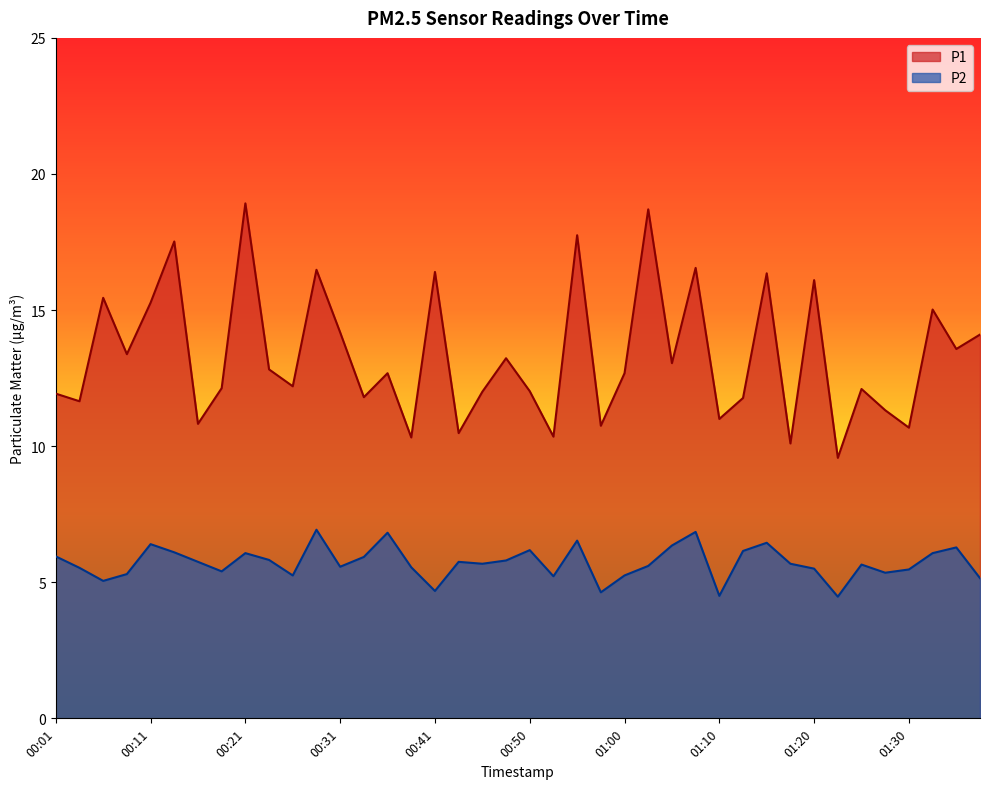

What is the average value of the P2 series?

5.7